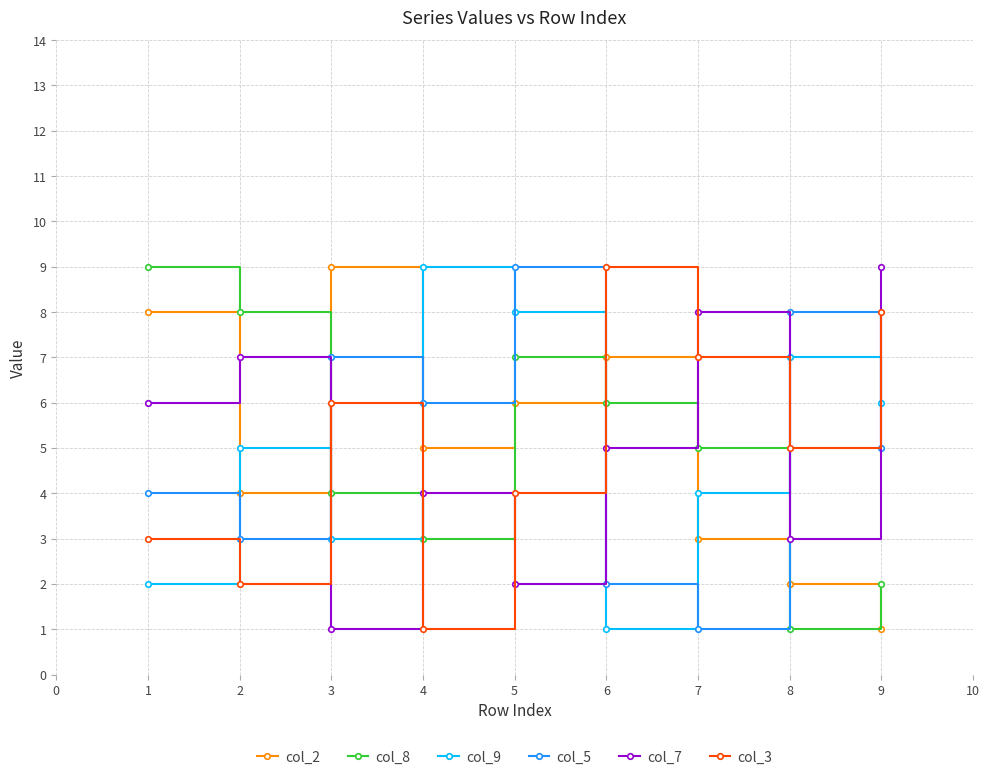

How many col_5 values are between 3 and 7?

5